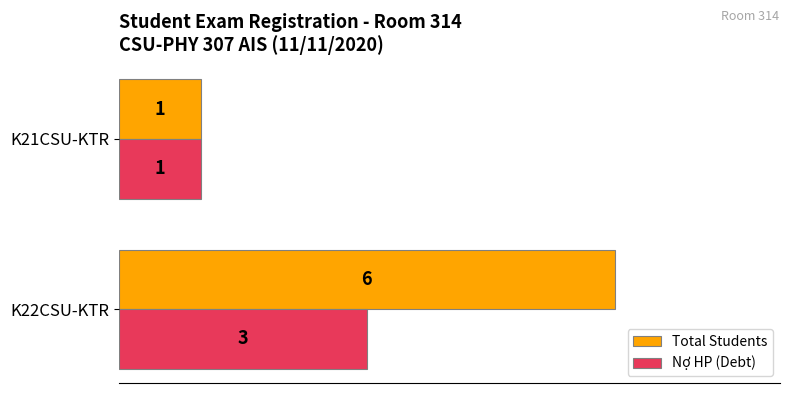

What are all the series names shown in the legend?

Total Students, Nợ HP (Debt)